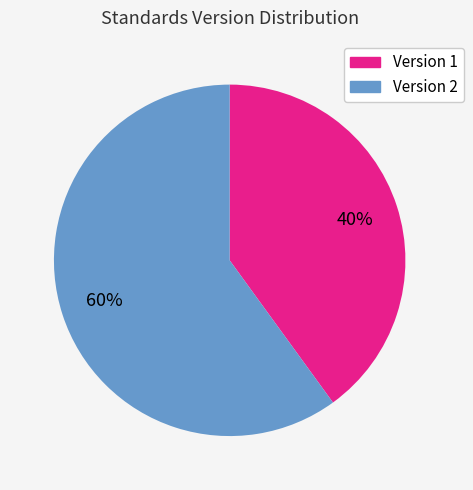

To the nearest percent, what is the difference between the largest and smallest slice percentages?

20%